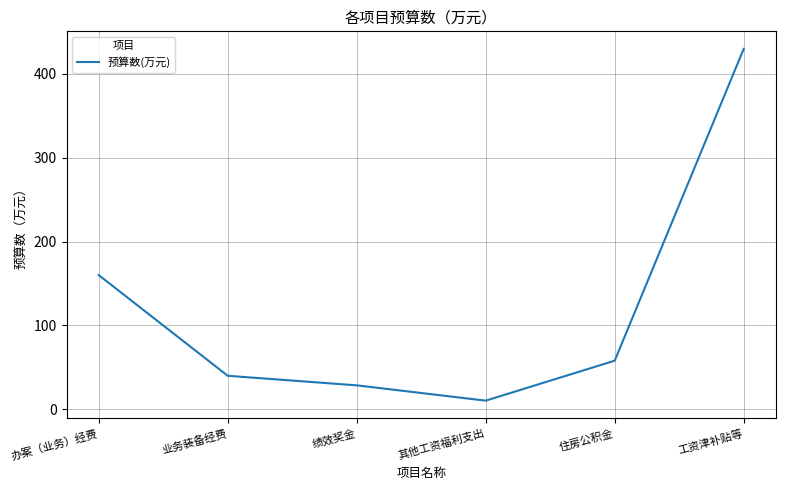

Reading left to right, transcribe all the data shown in this chart.

办案（业务）经费=160.0	业务装备经费=40.0	绩效奖金=28.6	其他工资福利支出=10.4	住房公积金=58.0	工资津补贴等=429.7